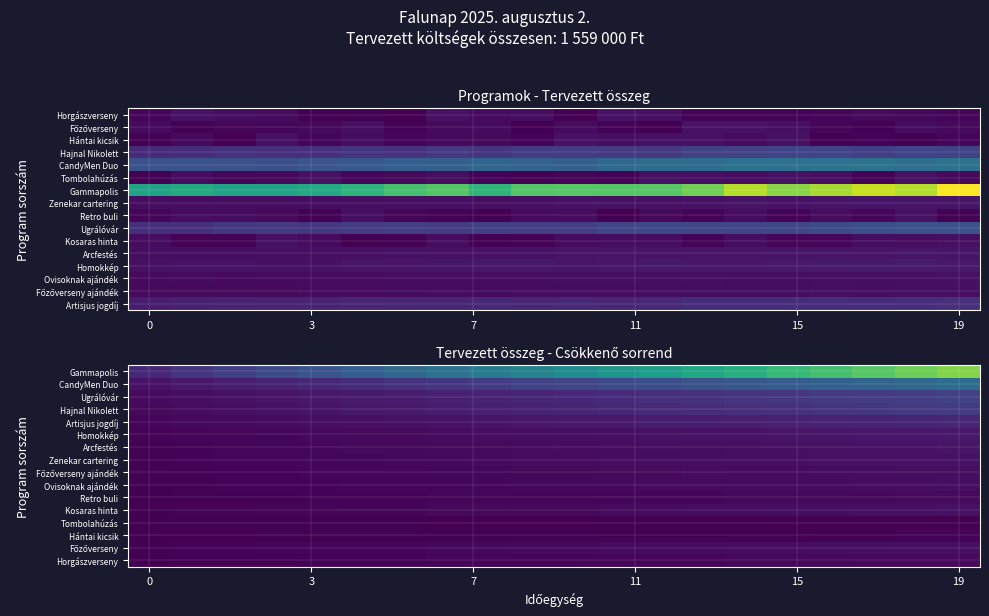

How many categories are shown in the chart?

20